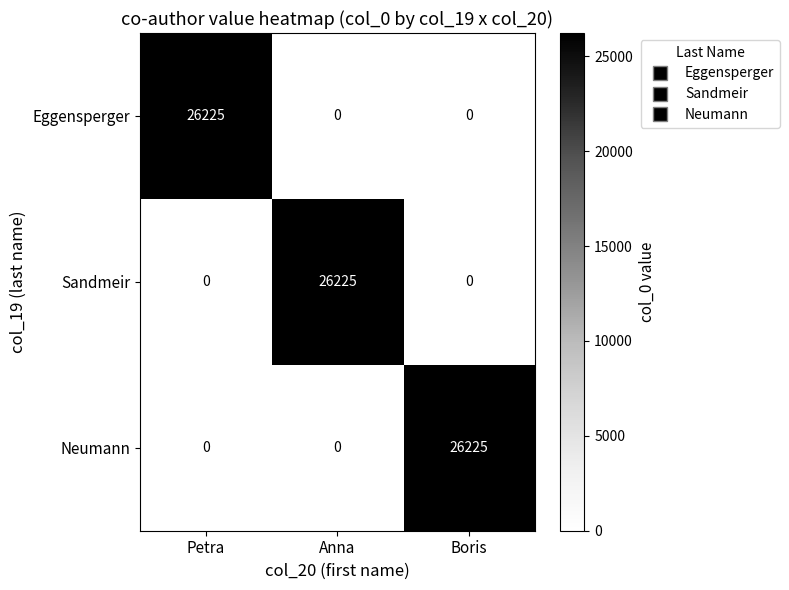

What is the sum of the Sandmeir values at Anna and Petra?

26225